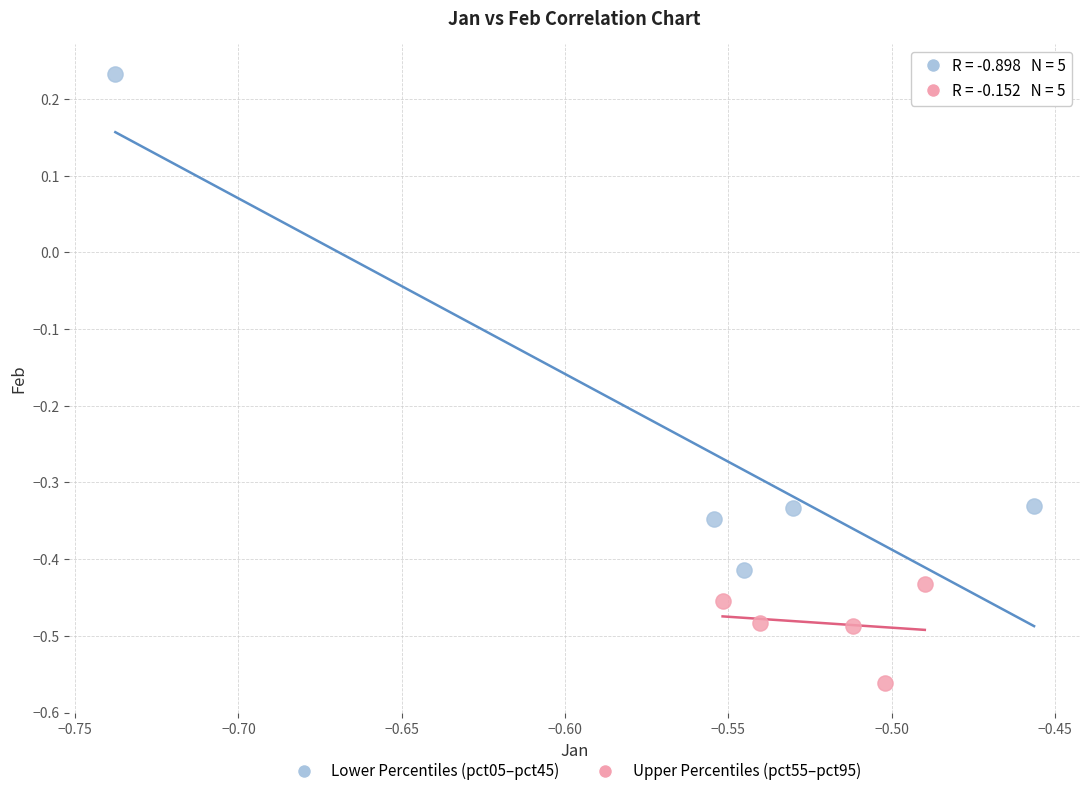

Which series contains the lowest Y value?

Upper Percentiles (pct55–pct95)